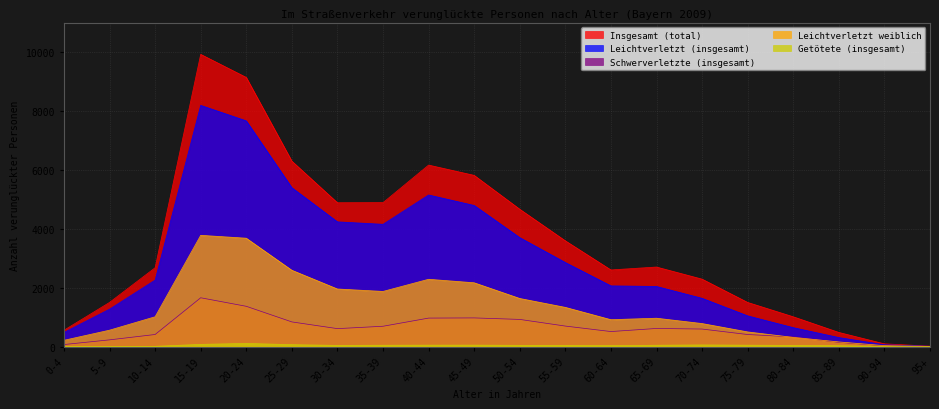

What is the sum of all Leichtverletzt weiblich values?

26734